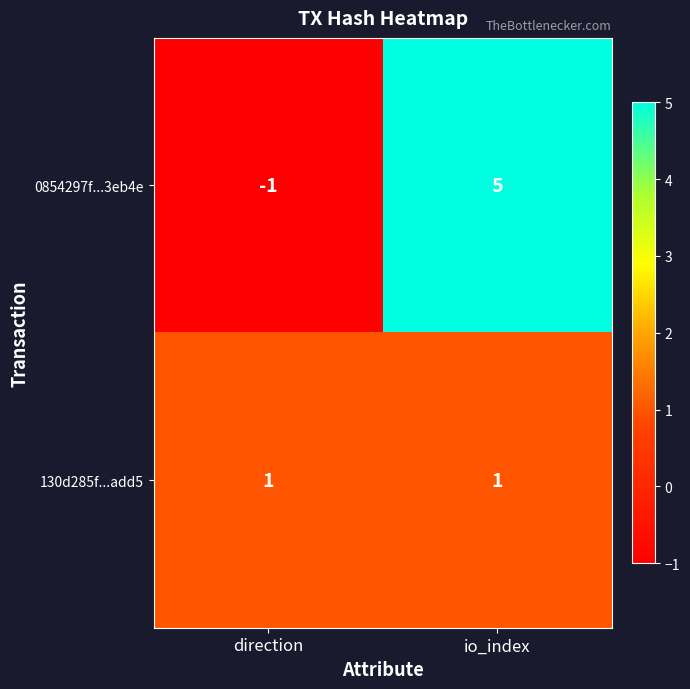

Where is 0854297f...3eb4e nearest to the value 2?

direction